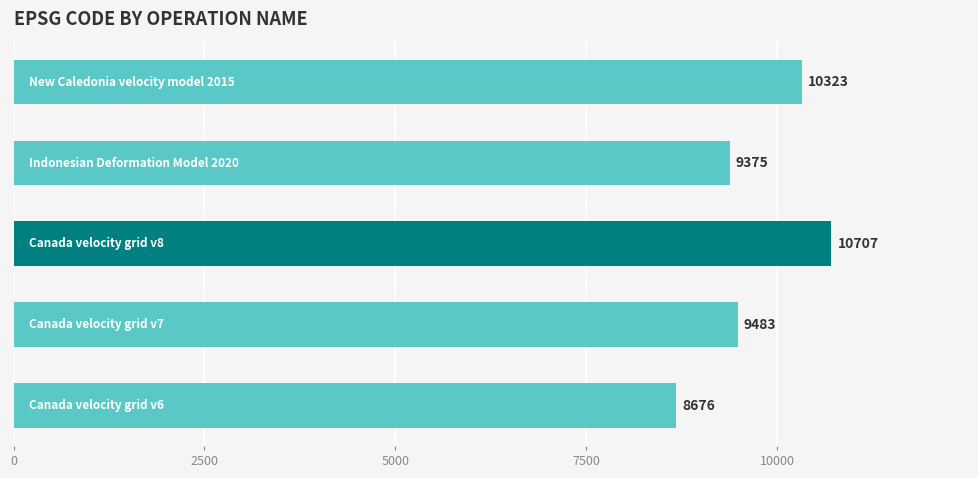

What is the maximum value shown in the chart?

10707